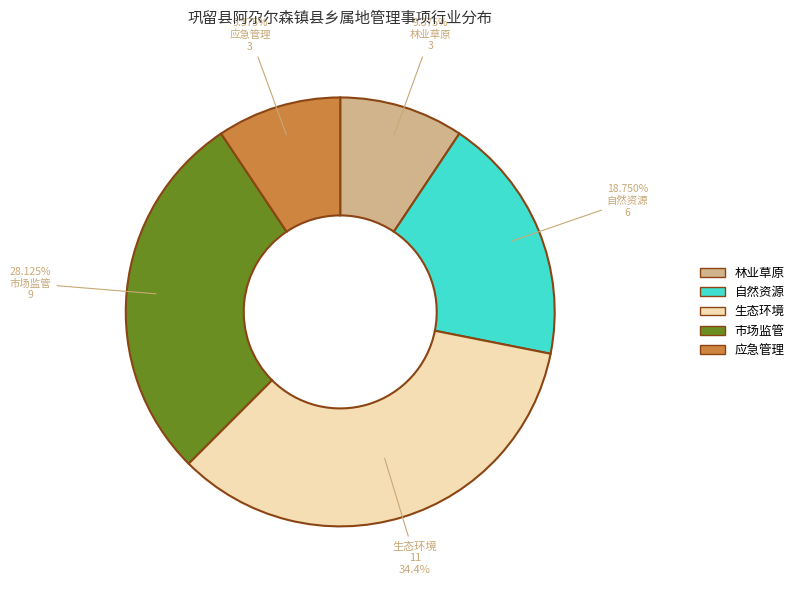

Does any single category account for the majority?

No